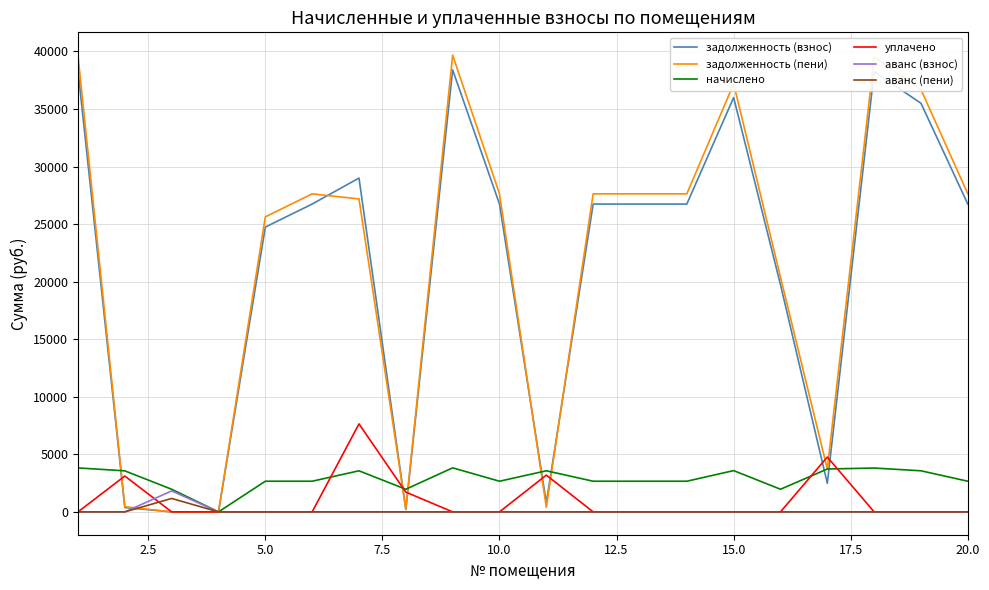

Which series has the largest range (max minus min)?

задолженность (пени)